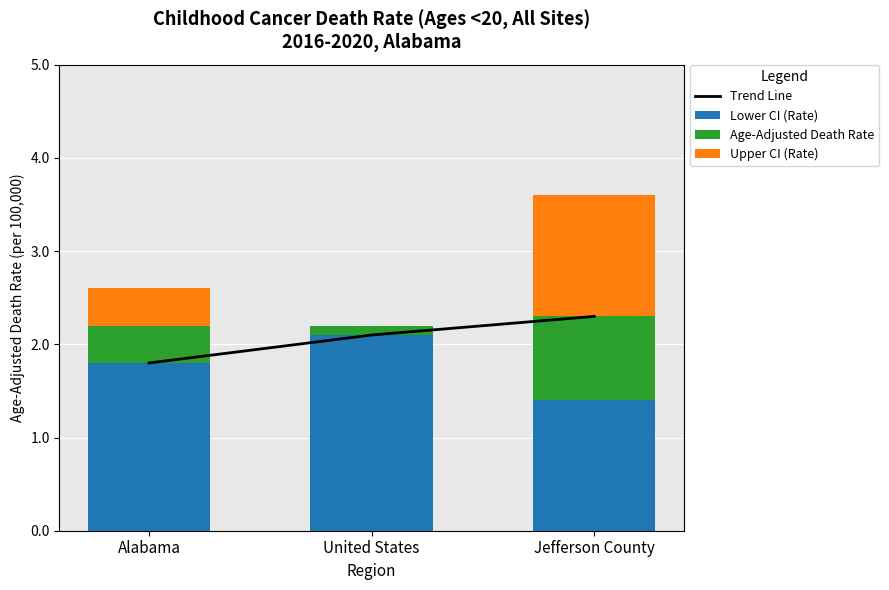

Reading left to right, extract all data points from this chart.

Trend Line: 1.8	2.1	2.3
Lower CI (Rate): 1.8	2.1	1.4
Age-Adjusted Death Rate: 0.4	0.1	0.9
Upper CI (Rate): 0.4	0.0	1.3